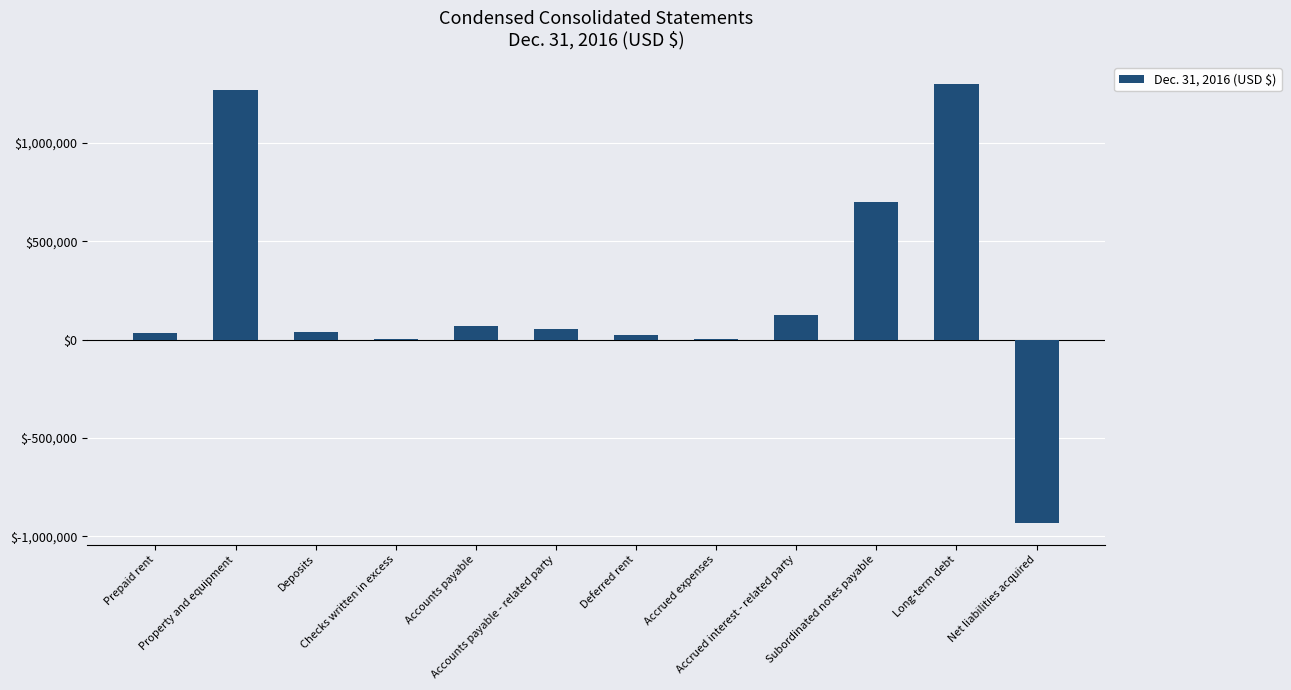

What is the maximum value shown in the chart?

1300000